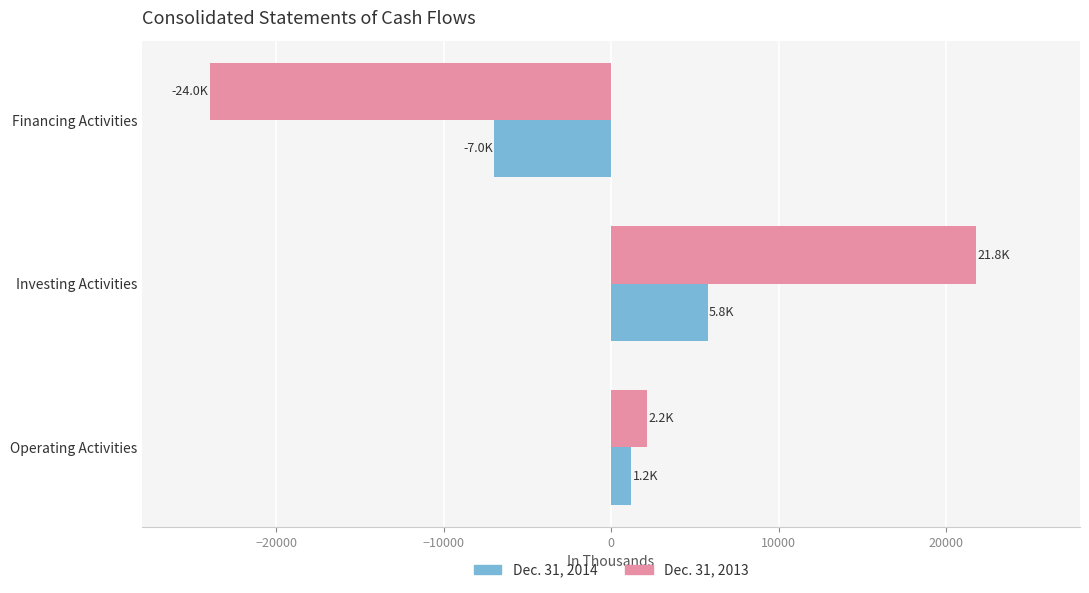

The Dec. 31, 2014 series shows 1197 at Operating Activities. True or false?

True